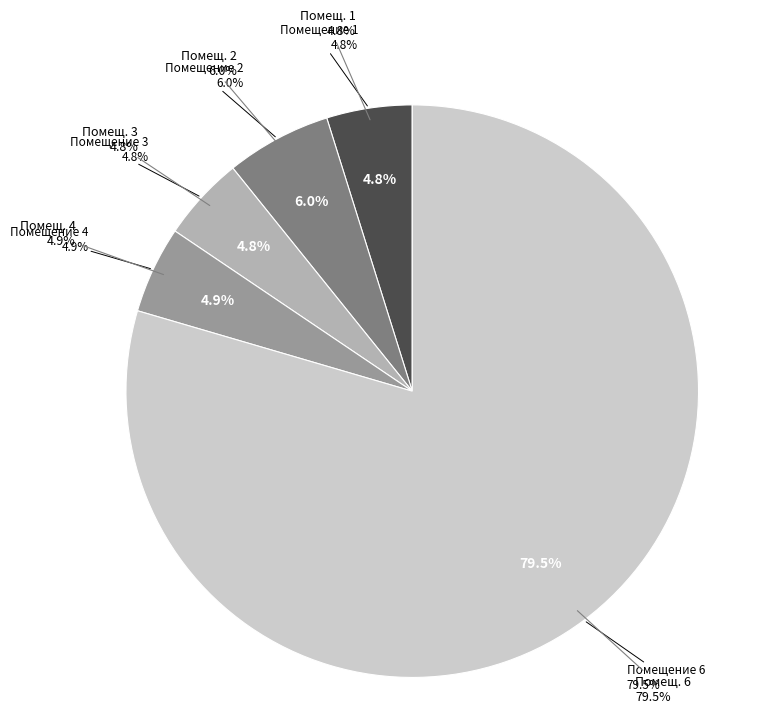

To the nearest percent, what percentage of the pie is 3?

5%